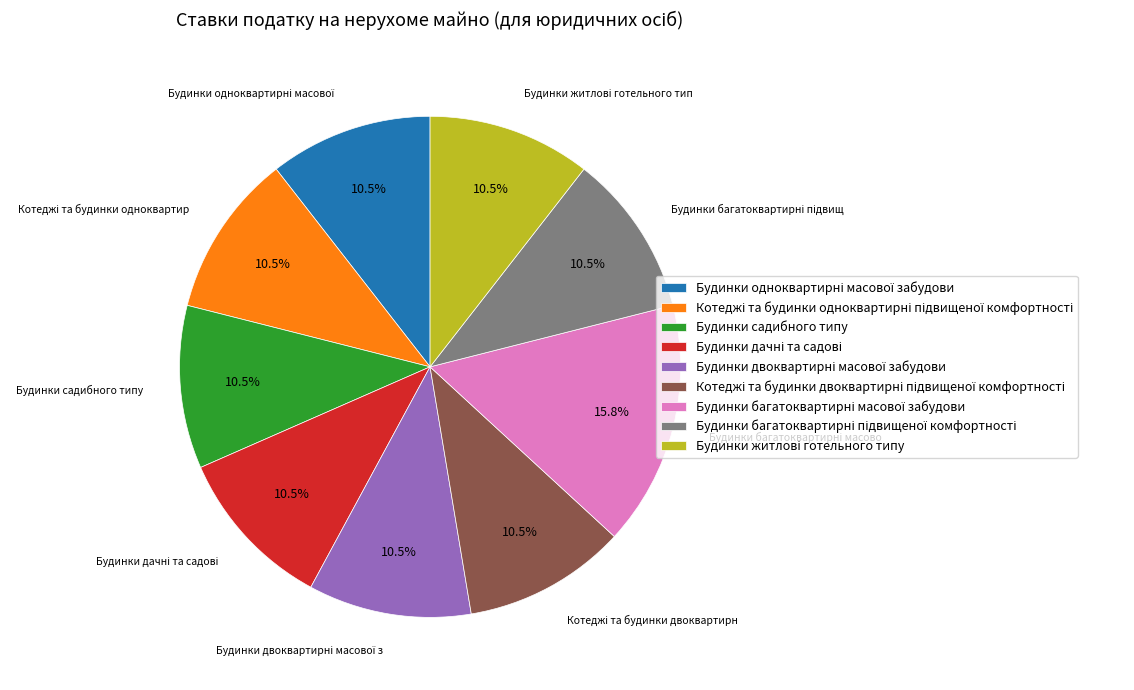

Does any single category account for the majority?

No